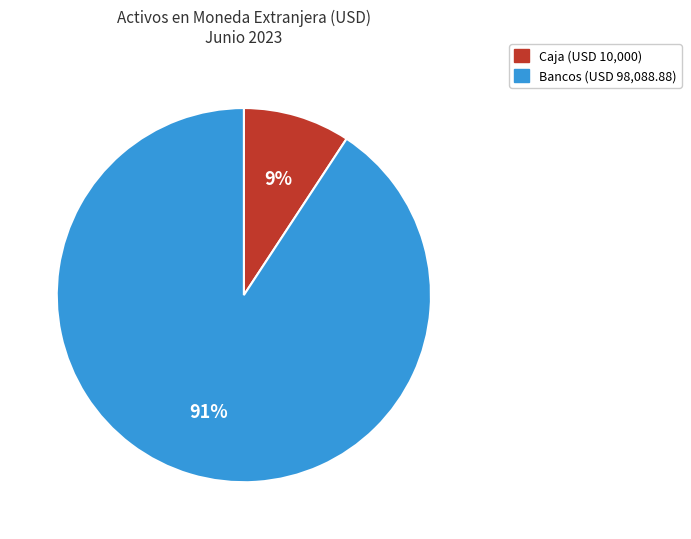

To the nearest percent, what is the average slice percentage?

50%